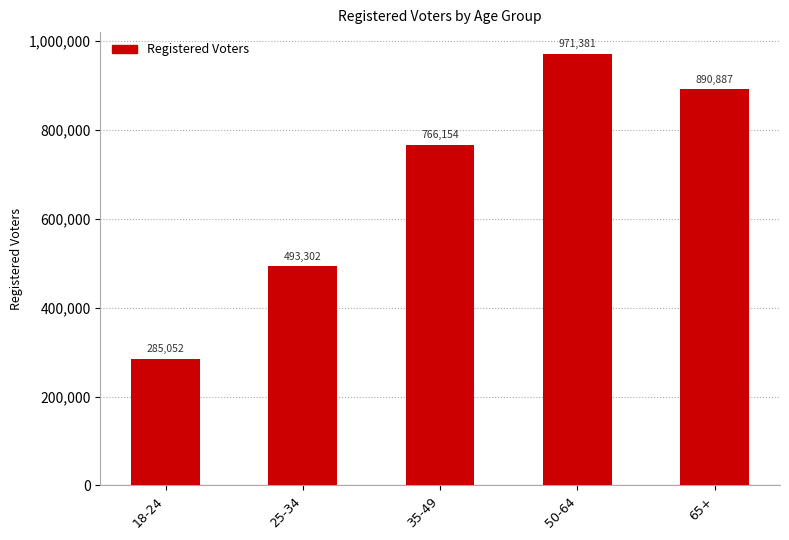

What position from the right is 18-24?

5